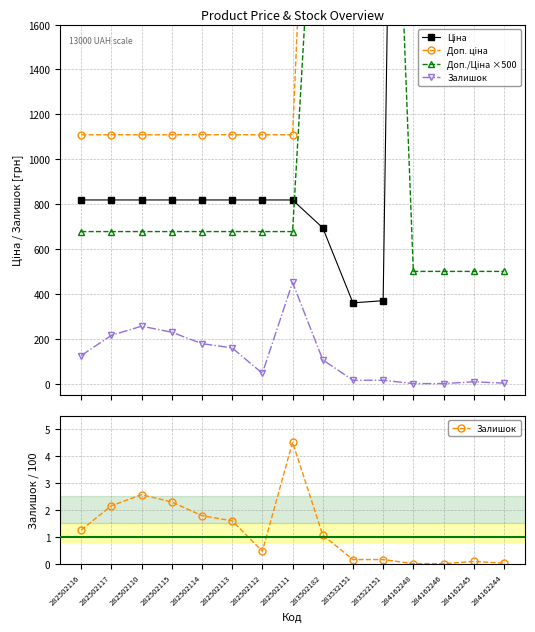

List the series in order of their peak value, highest first.

Ціна, Доп. ціна, Доп./Ціна ×500, Залишок